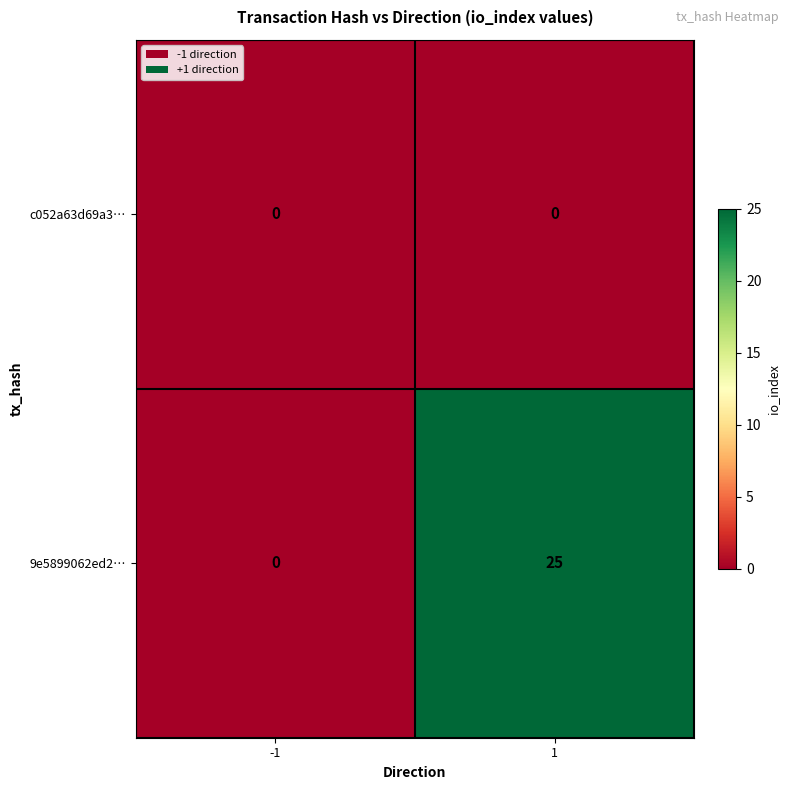

What is the sum of the 9e5899062ed2… values at 1 and -1?

25